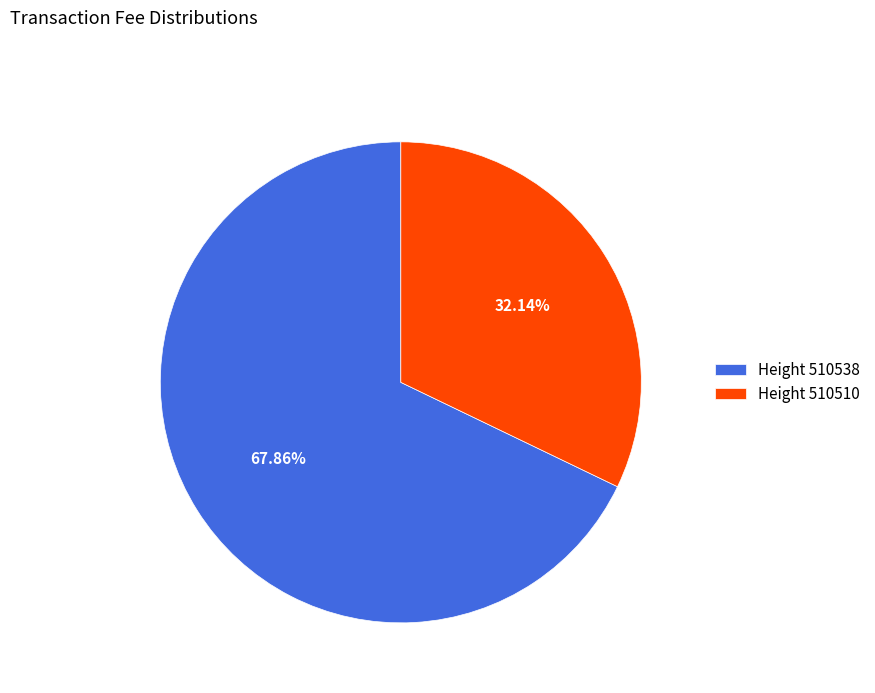

Does any single category account for the majority?

Yes